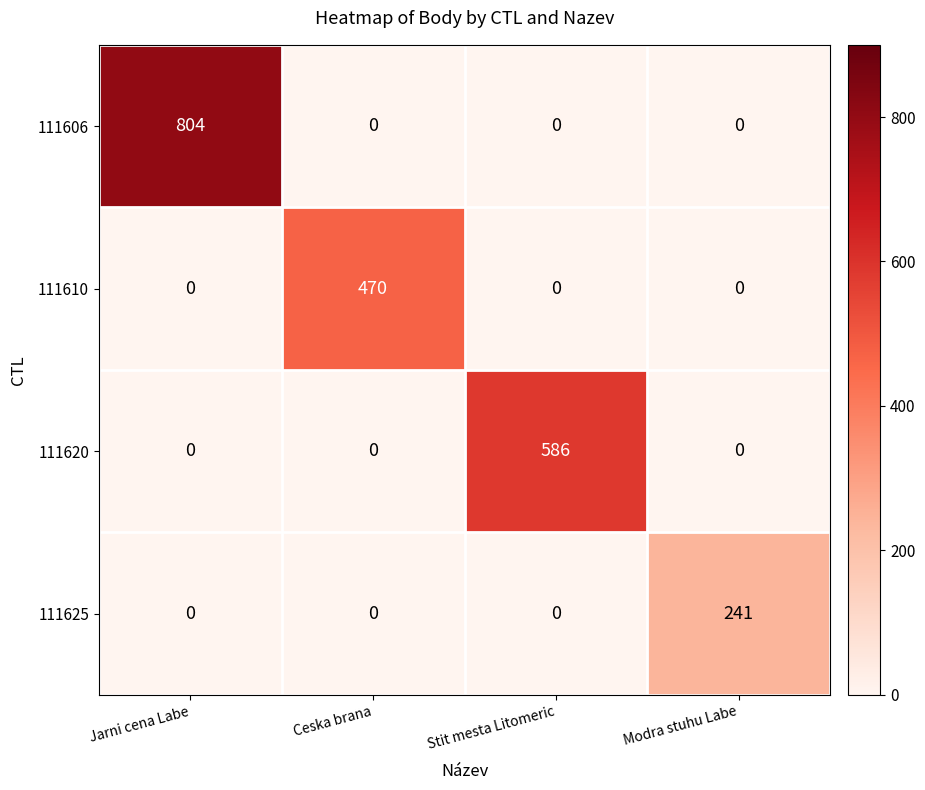

What is the sum of the 111610 values at Ceska brana and Jarni cena Labe?

470